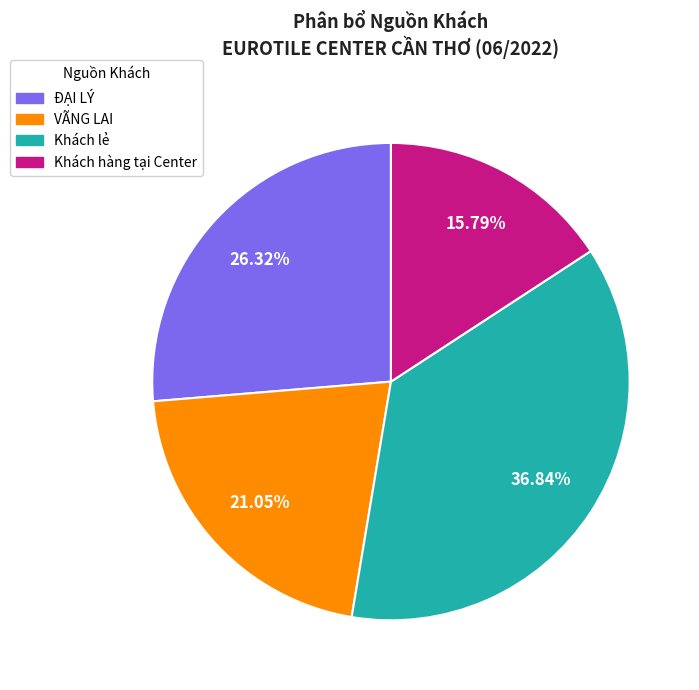

Is there a majority slice in this chart?

No